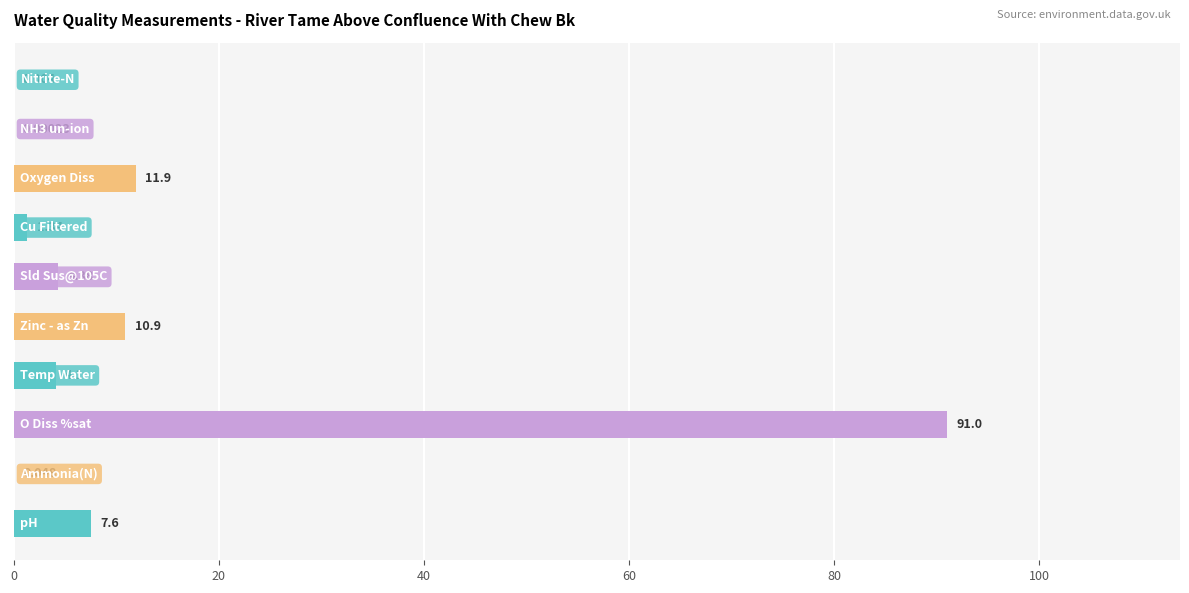

How many series are shown in this chart?

1